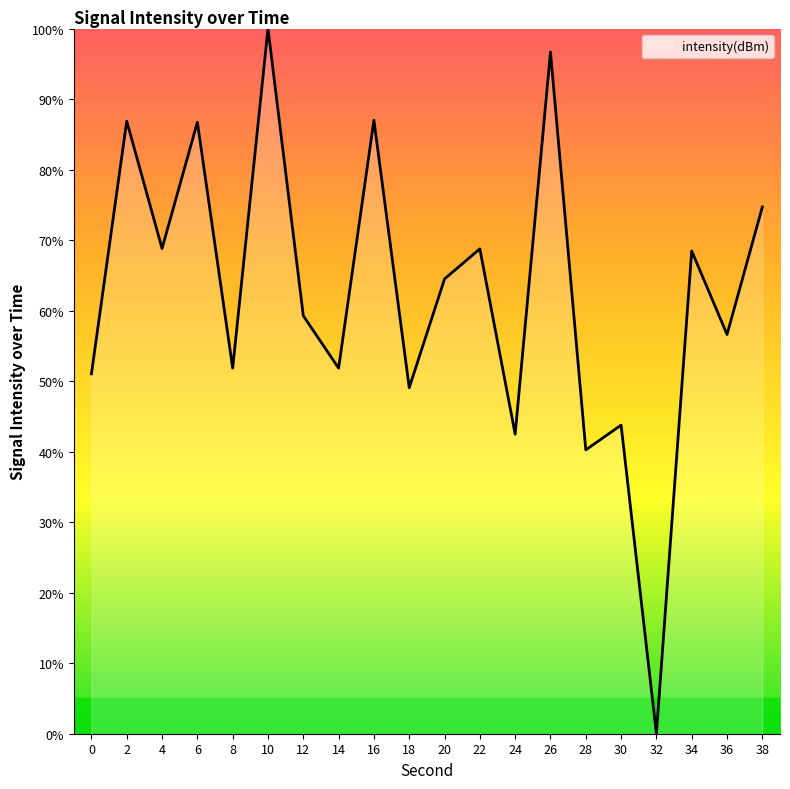

Between 20 and 32, which is larger?

20